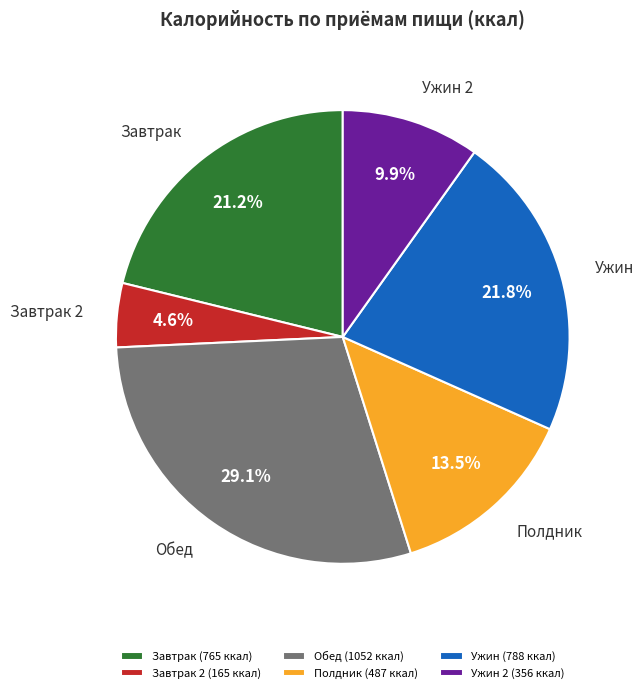

What is the ratio of the value at Полдник to the value at Завтрак?

0.6